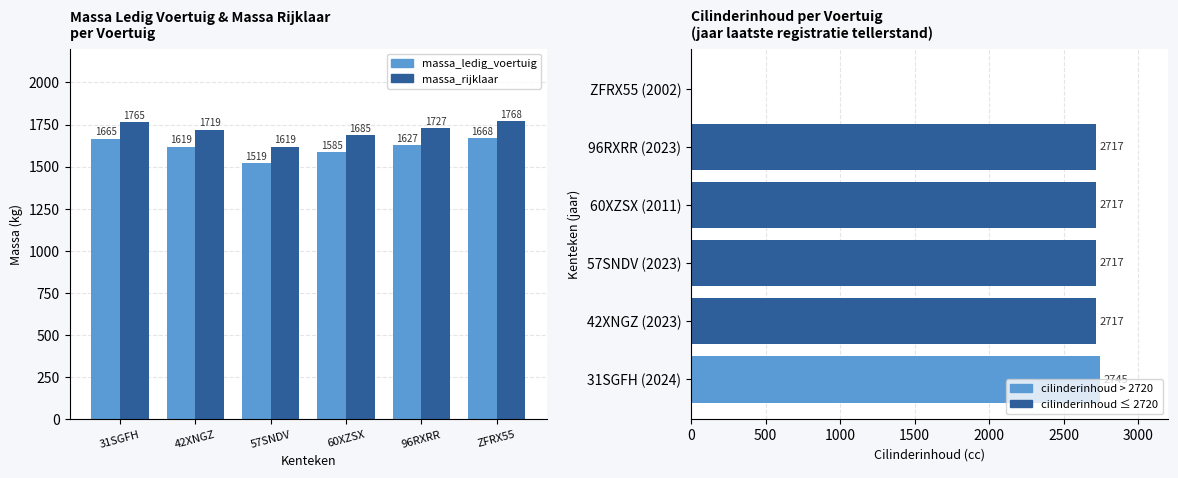

How many categories are shown in the chart?

6